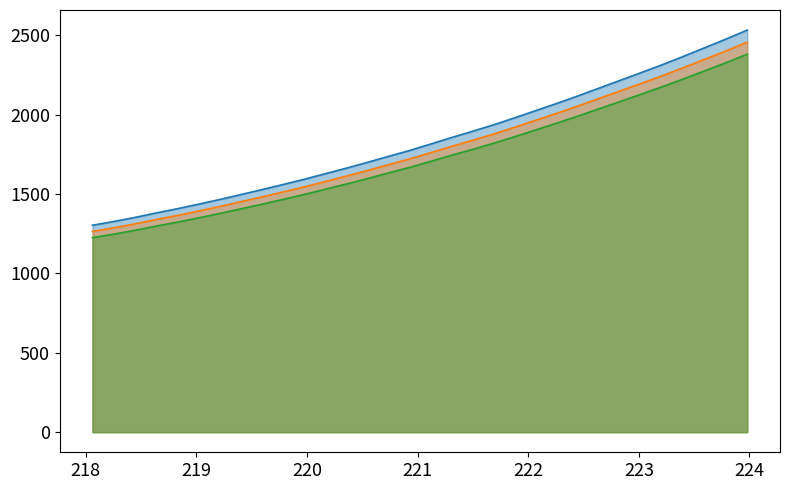

What is the greatest value displayed?

2532.3